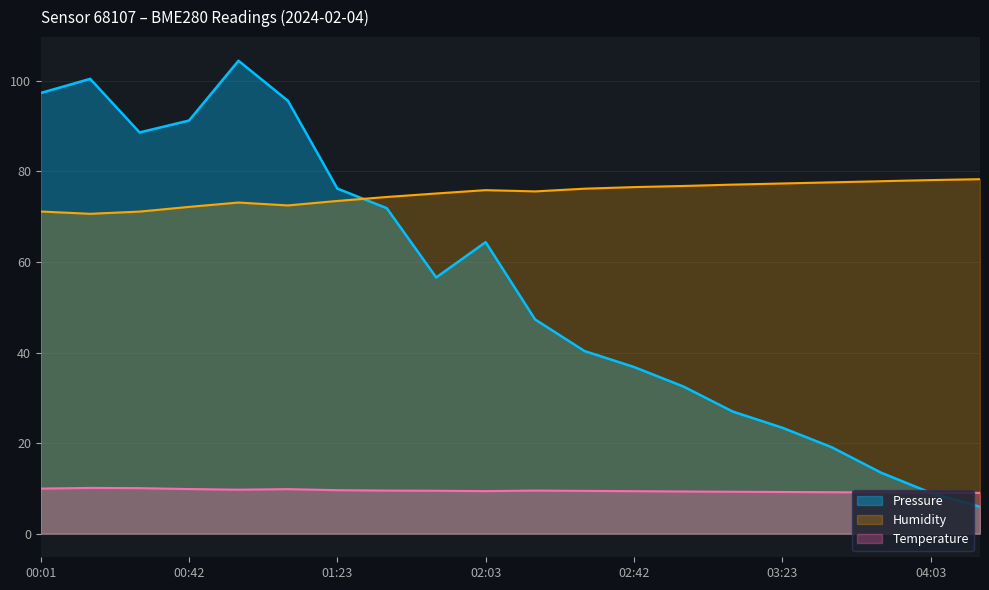

Reading left to right, extract all data points from this chart.

Pressure: 00:01=97.3	00:15=100.5	00:28=88.6	00:42=91.3	00:55=104.5	01:09=95.6	01:23=76.2	01:36=71.9	01:50=56.6	02:03=64.4	02:14=47.3	02:28=40.3	02:42=36.8	02:55=32.5	03:09=27.0	03:23=23.4	03:36=19.1	03:50=13.5	04:03=9.0	04:17=5.9
Humidity: 00:01=71.2	00:15=70.7	00:28=71.1	00:42=72.2	00:55=73.1	01:09=72.5	01:23=73.5	01:36=74.4	01:50=75.1	02:03=75.9	02:14=75.6	02:28=76.2	02:42=76.5	02:55=76.8	03:09=77.1	03:23=77.3	03:36=77.6	03:50=77.8	04:03=78.1	04:17=78.3
Temperature: 00:01=9.9	00:15=10.1	00:28=10.1	00:42=9.8	00:55=9.7	01:09=9.8	01:23=9.6	01:36=9.5	01:50=9.5	02:03=9.4	02:14=9.5	02:28=9.4	02:42=9.4	02:55=9.3	03:09=9.2	03:23=9.2	03:36=9.2	03:50=9.1	04:03=9.1	04:17=9.0